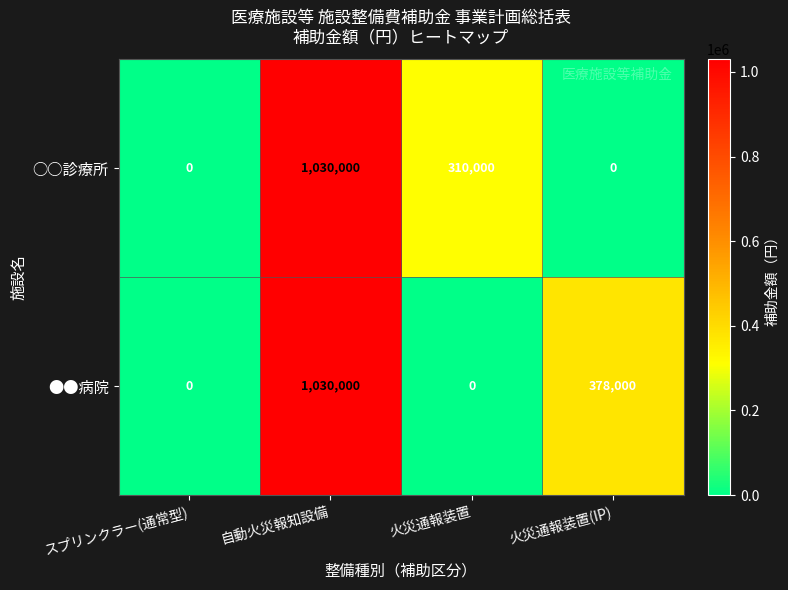

Rank the series by their average value, from highest to lowest.

●●病院, ○○診療所